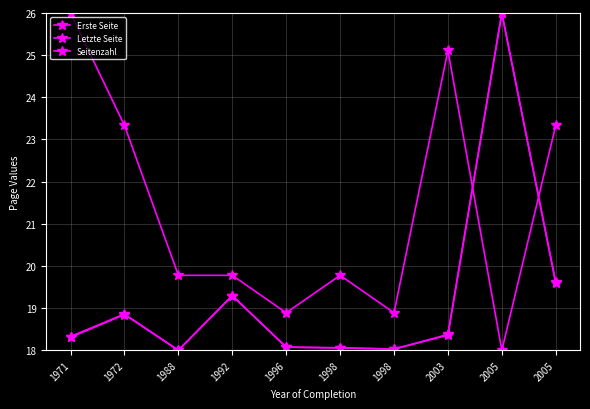

Which has a higher value, 1971 or 2005?

2005